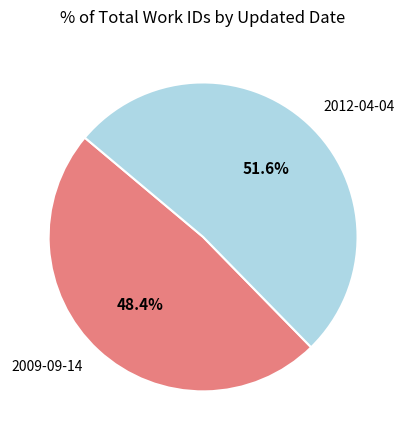

How many segments does this pie chart have?

2